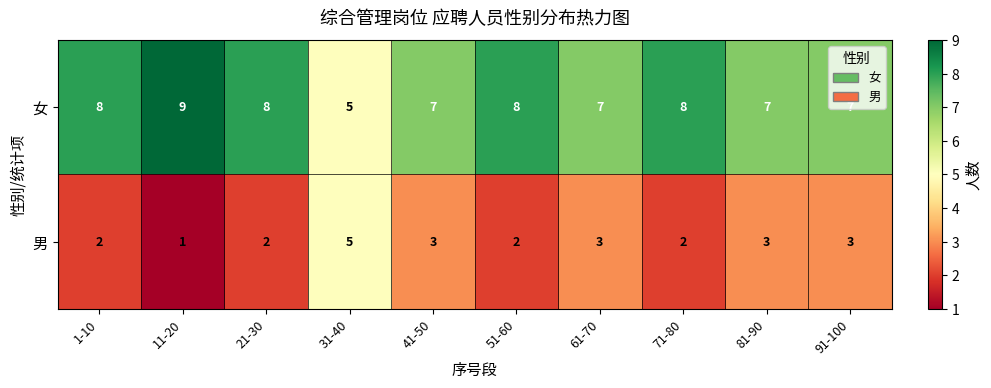

The 女 series shows 7 at 41-50. True or false?

True